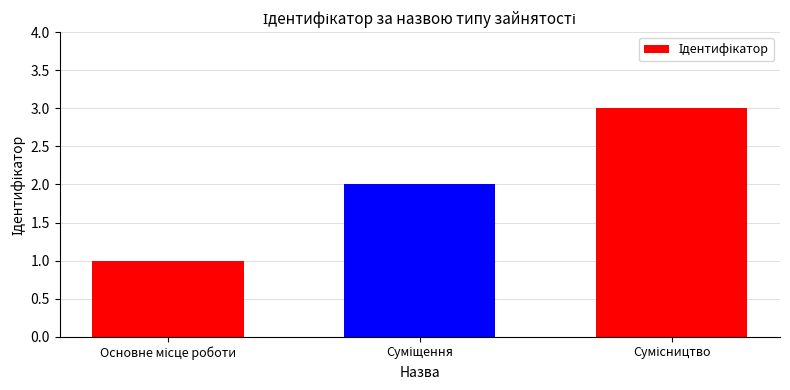

What is the sum of all values?

6